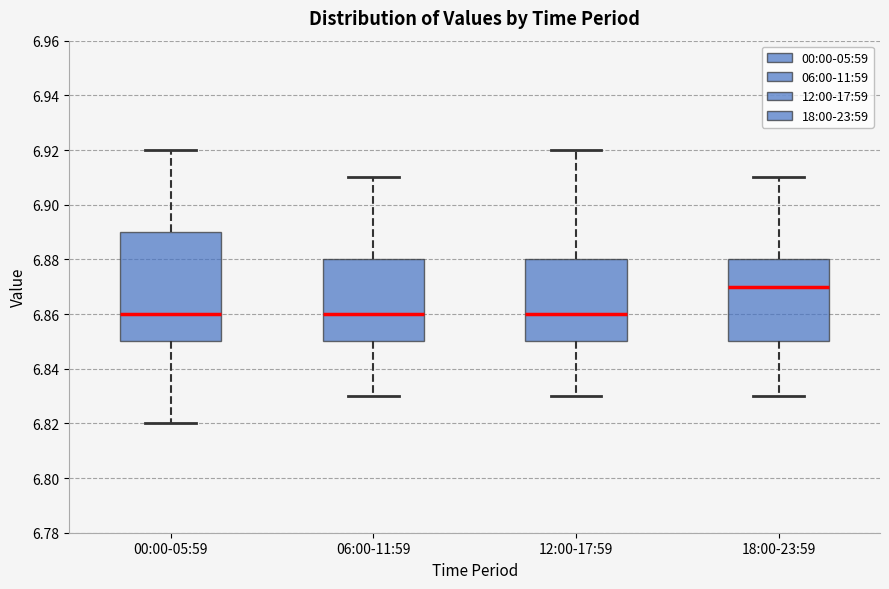

Reading left to right, transcribe this box plot: for each box, give where its median line is, the range the box spans, and where its two whiskers end, as read against the y-axis. The values are not printed on the chart, so give them approximately, as read against the axis.

00:00-05:59: median 6.86, box 6.85 to 6.89, whiskers 6.82 to 6.92
06:00-11:59: median 6.86, box 6.85 to 6.88, whiskers 6.83 to 6.91
12:00-17:59: median 6.86, box 6.85 to 6.88, whiskers 6.83 to 6.92
18:00-23:59: median 6.87, box 6.85 to 6.88, whiskers 6.83 to 6.91